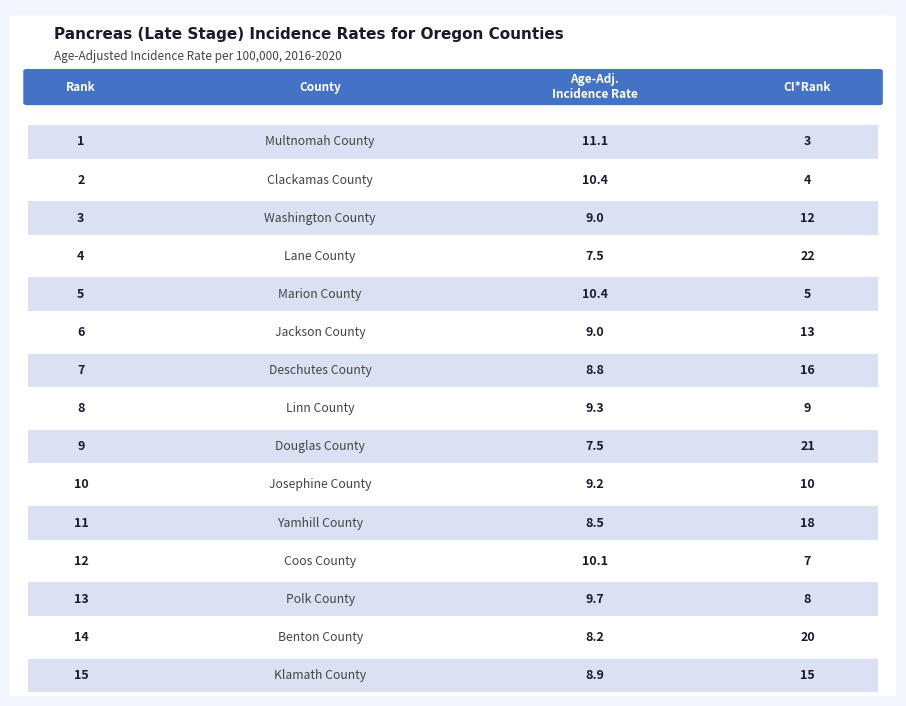

Where does the data first go above 9?

Multnomah County